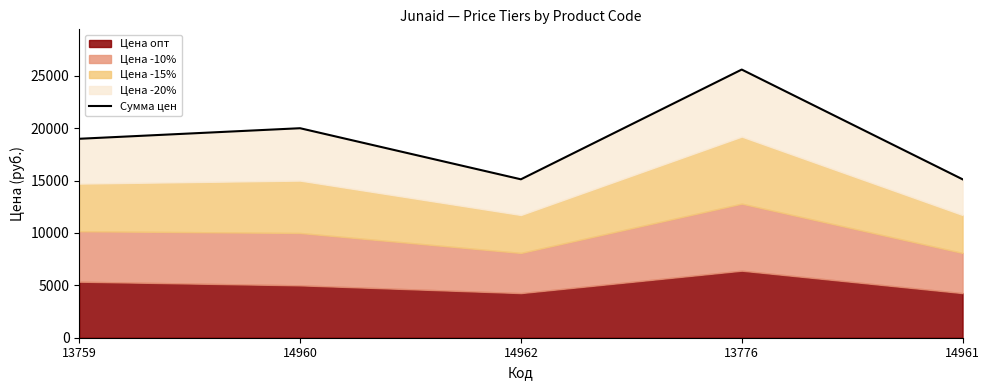

Which category has the highest value across all series?

13776